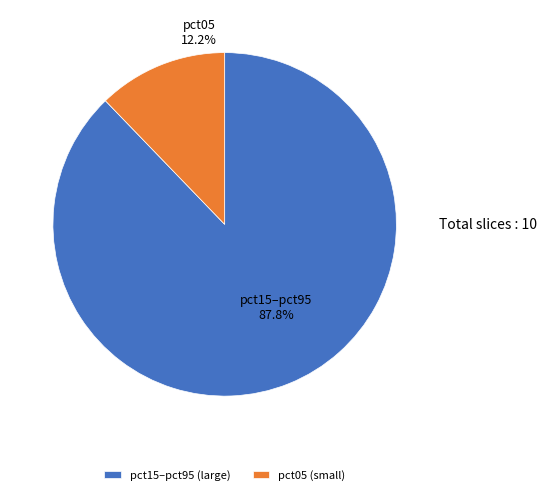

What is the ratio of the value at pct15–pct95 (large) to the value at pct05 (small)?

7.2